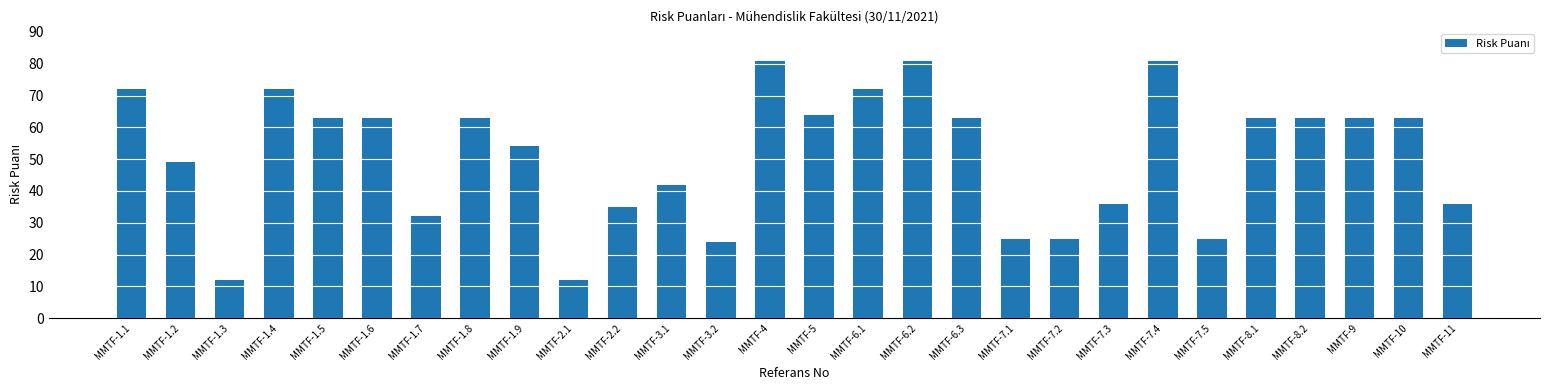

Which has a higher value, MMTF-1.8 or MMTF-2.2?

MMTF-1.8